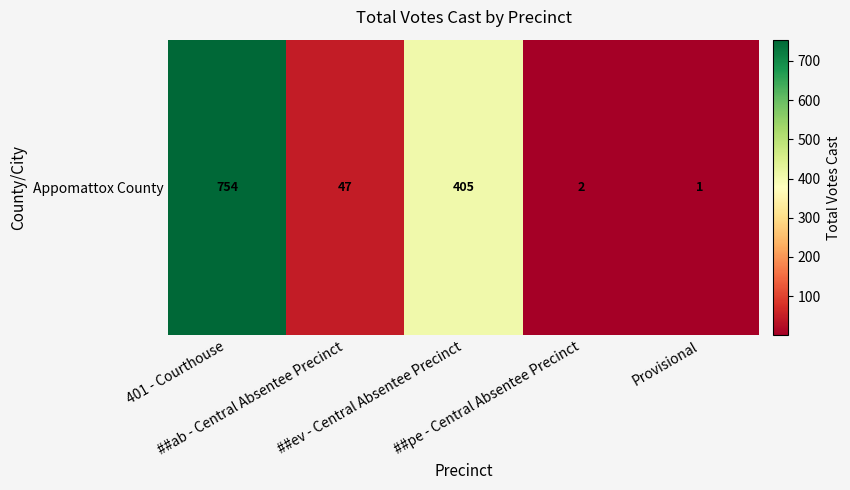

List the labels in order of value, largest first.

401 - Courthouse, ##ev - Central Absentee Precinct, ##ab - Central Absentee Precinct, ##pe - Central Absentee Precinct, Provisional